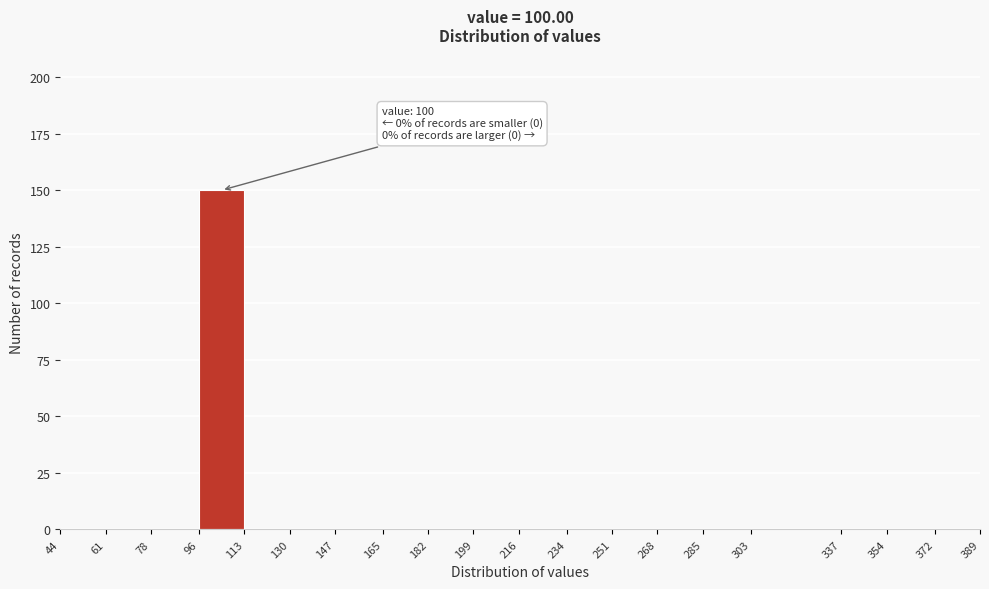

Over which range of the x-axis is the bar tallest?

96 to 113